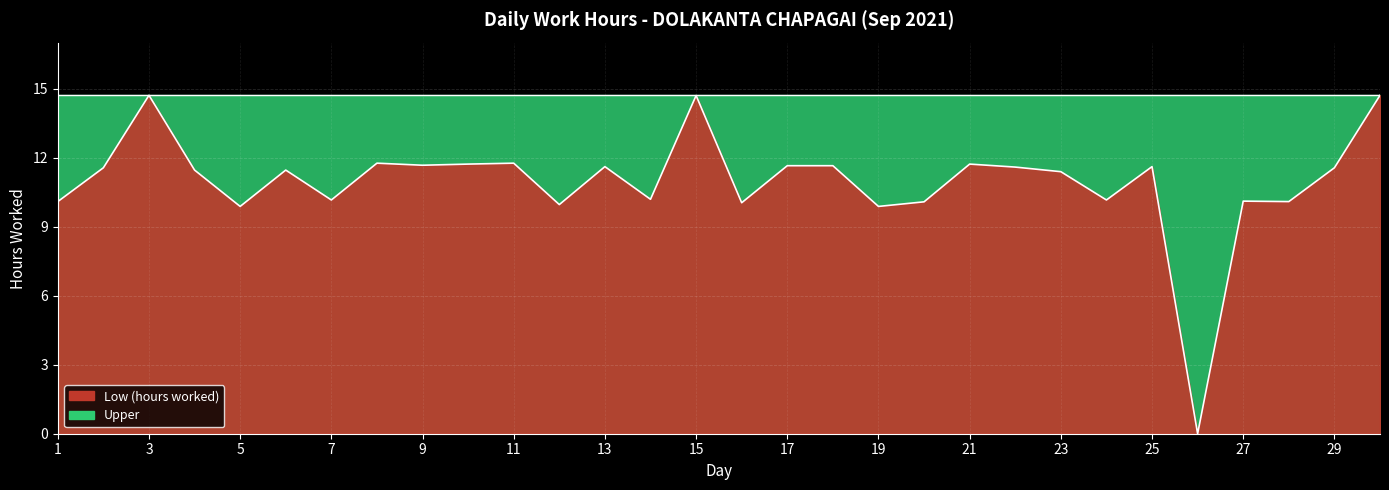

Reading left to right, list all the values displayed in this chart.

1=10.1	2=11.6	3=14.7	4=11.5	5=9.9	6=11.5	7=10.2	8=11.8	9=11.7	10=11.7	11=11.8	12=10.0	13=11.6	14=10.2	15=14.7	16=10.0	17=11.7	18=11.7	19=9.9	20=10.1	21=11.7	22=11.6	23=11.4	24=10.2	25=11.6	26=0.0	27=10.1	28=10.1	29=11.6	30=14.7